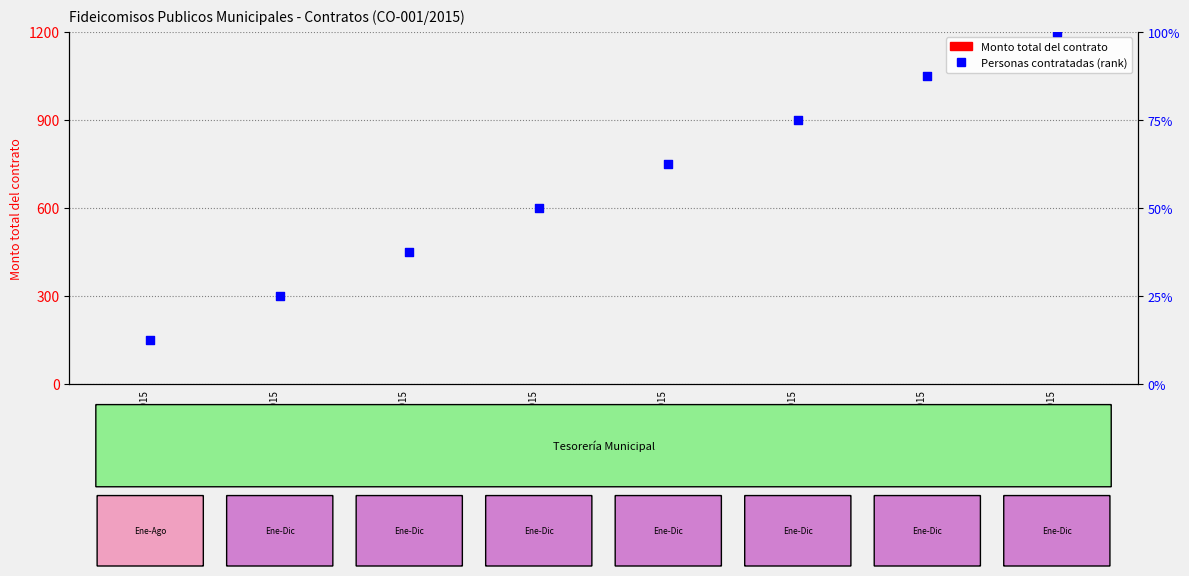

What is the total value across all series at CO-001/2015
2021?

25.0